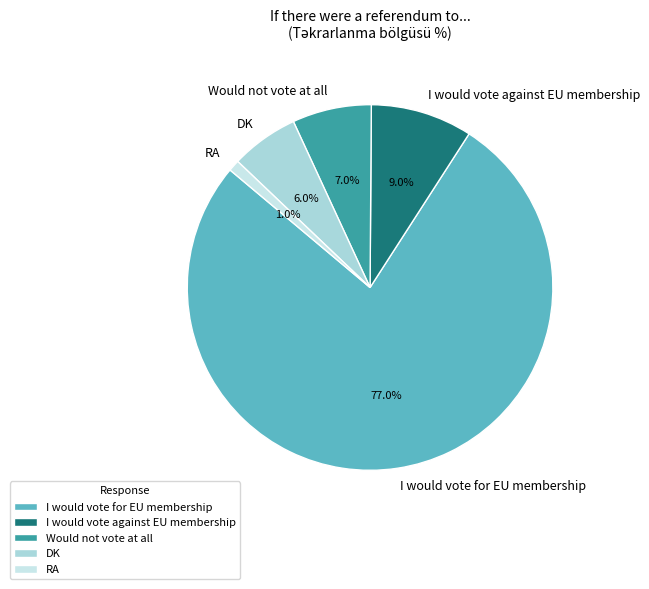

Approximately how many times larger is the value at I would vote for EU membership compared to Would not vote at all?

11.0